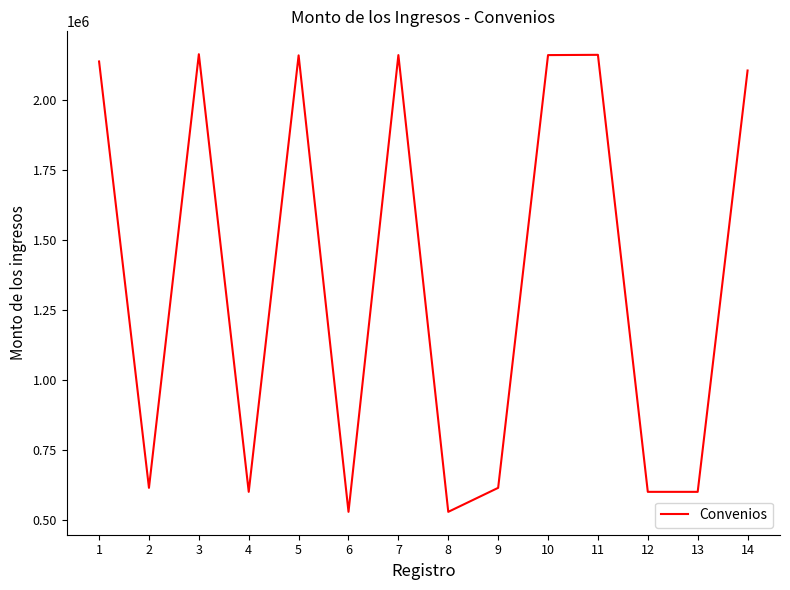

What is the change in value from 2 to 8?

-85800